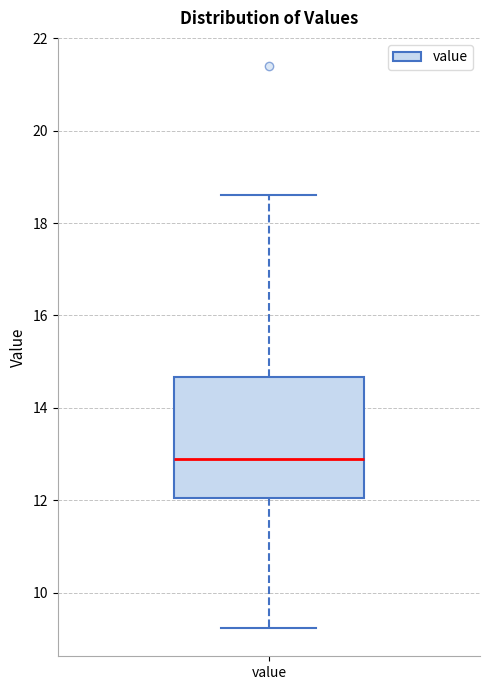

Where does the median line of the box for value sit on the y-axis? The values are not printed on the chart, so give them approximately, as read against the axis.

12.8